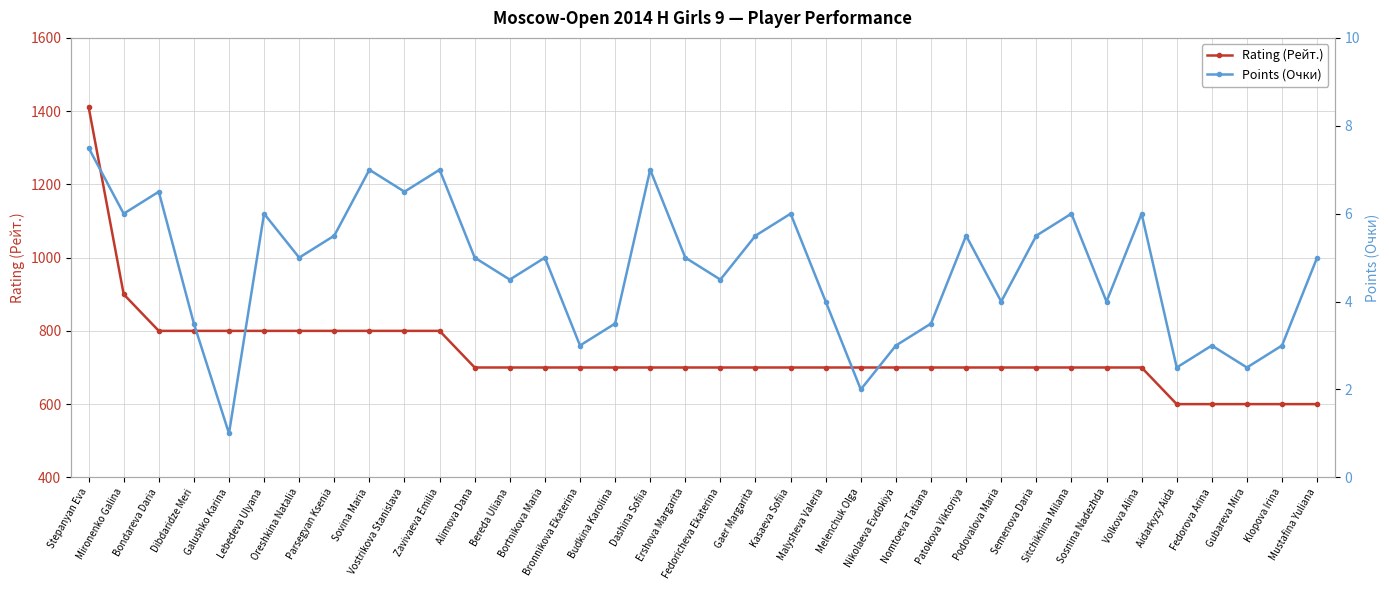

How many data points does each series have?

36